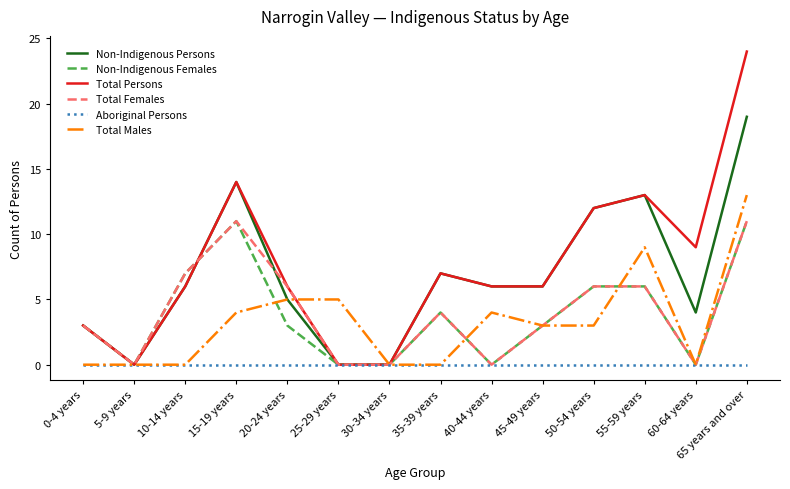

In Non-Indigenous Persons, how many points are higher than both neighbors (excluding endpoints)?

3